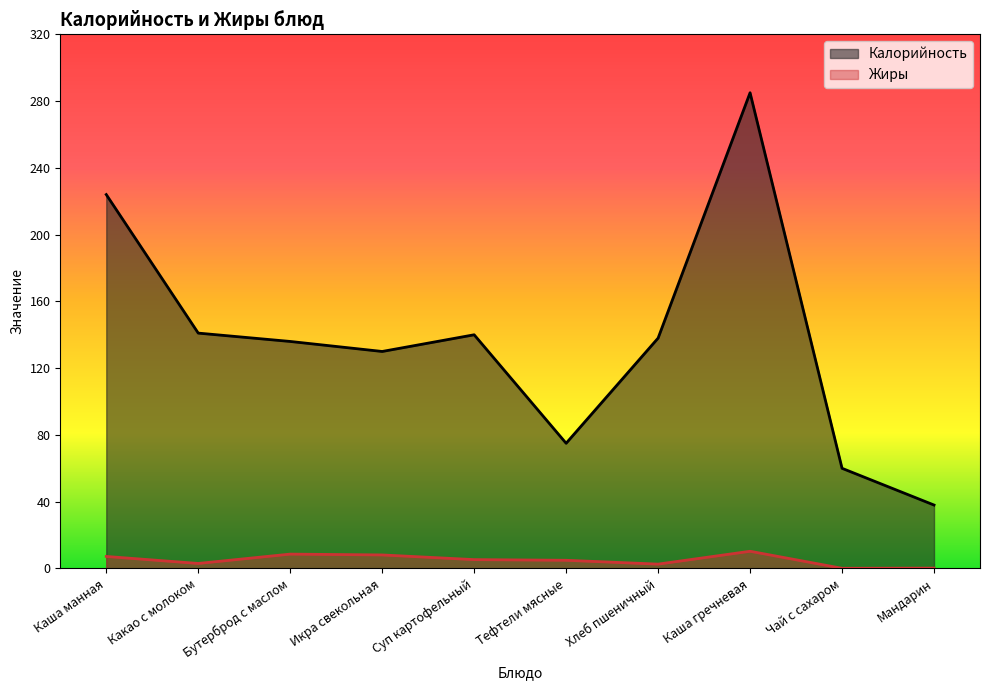

At which category is the sum across all series the highest?

Каша гречневая